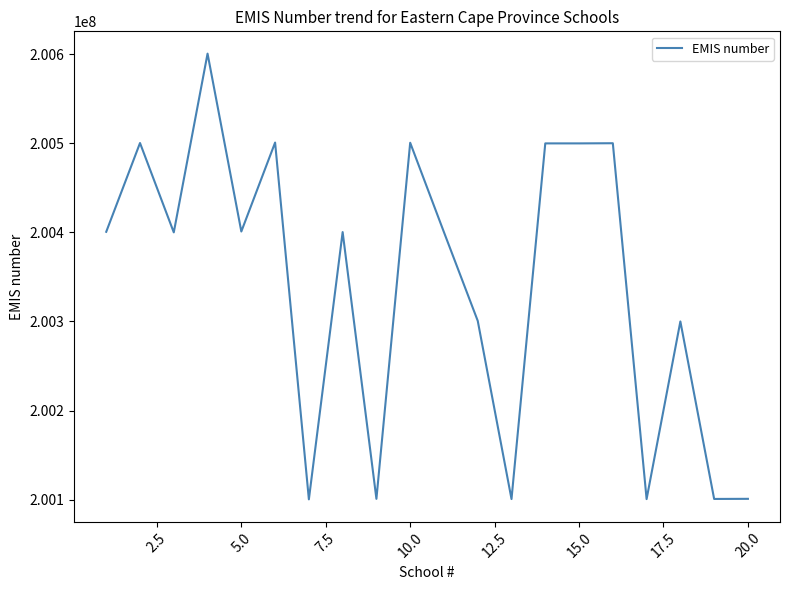

What is the smallest value displayed?

200100210